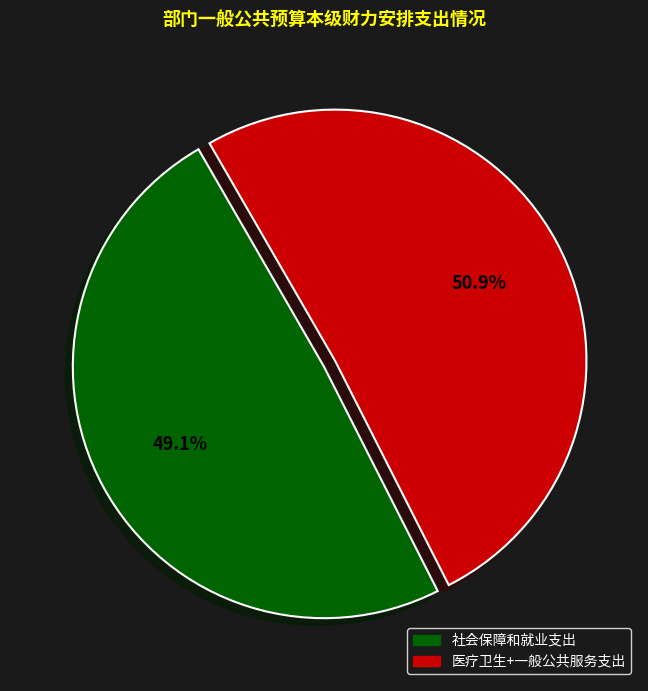

Does any single category account for the majority?

Yes